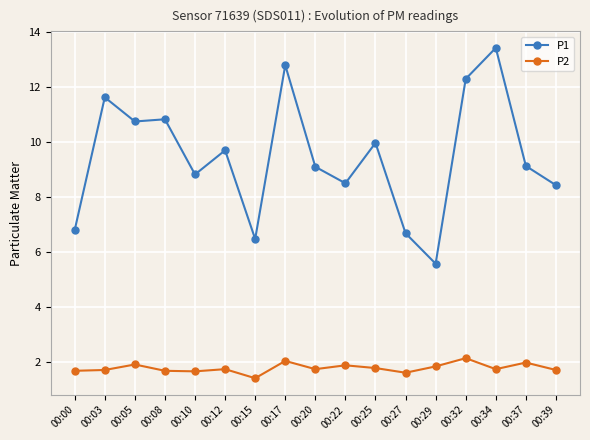

What value does the P1 series have at 00:25?

10.0